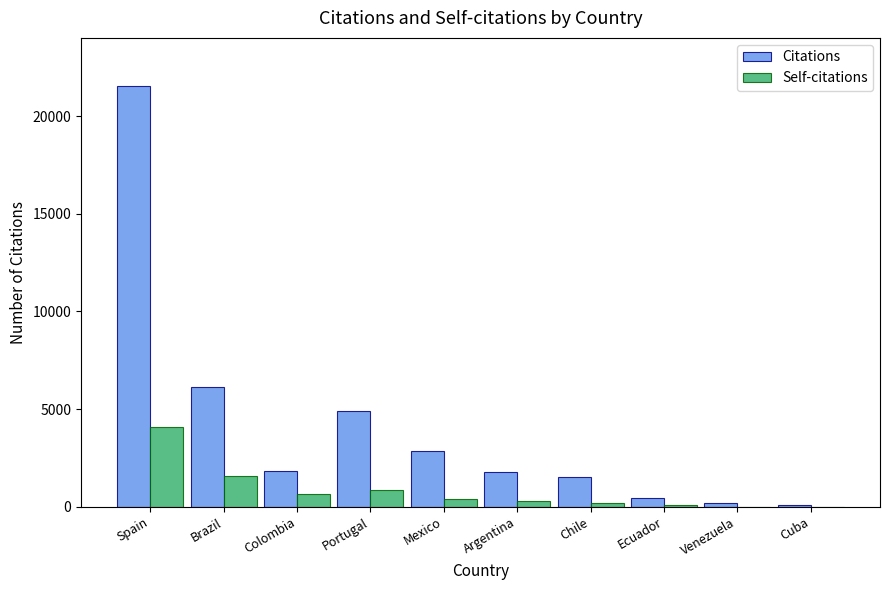

Which label corresponds to the largest value in the chart?

Spain